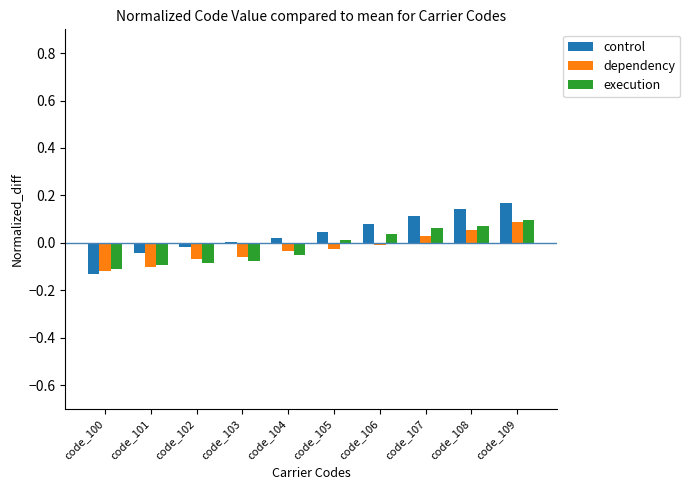

Which category has the highest value in the dependency series?

code_109